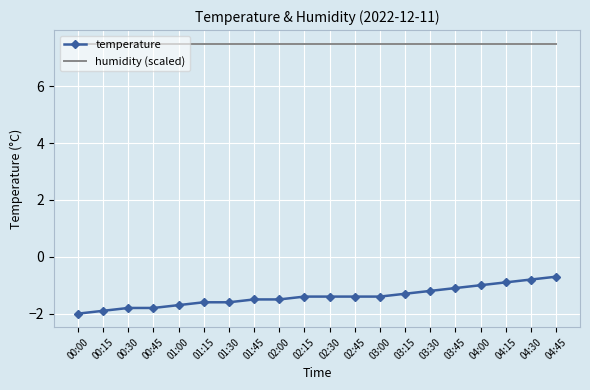

The value of humidity (scaled) at 04:45 is 9.9. True or false?

False